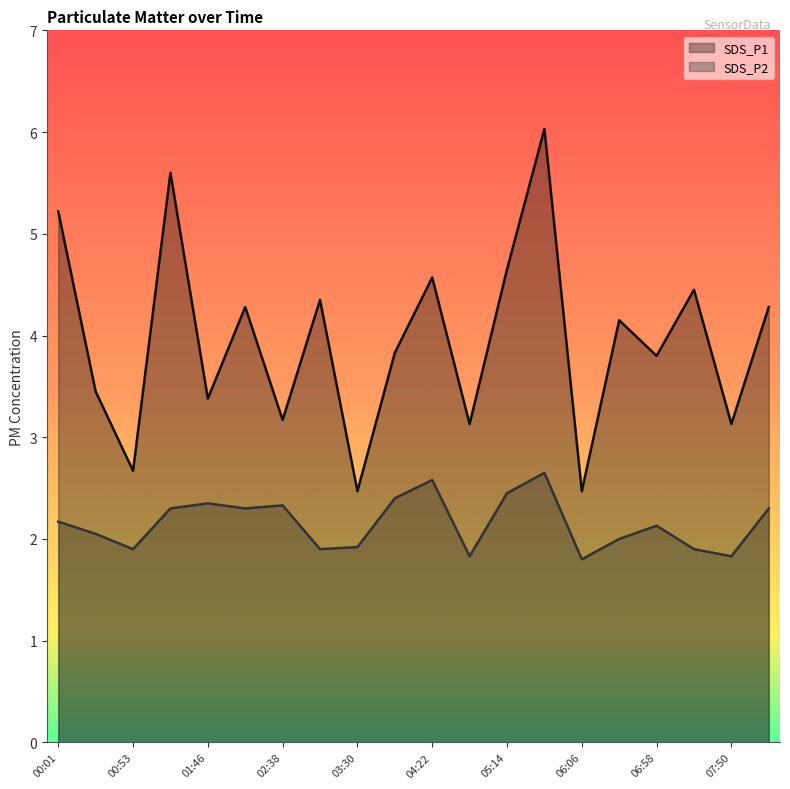

What is the minimum value for SDS_P2?

1.8